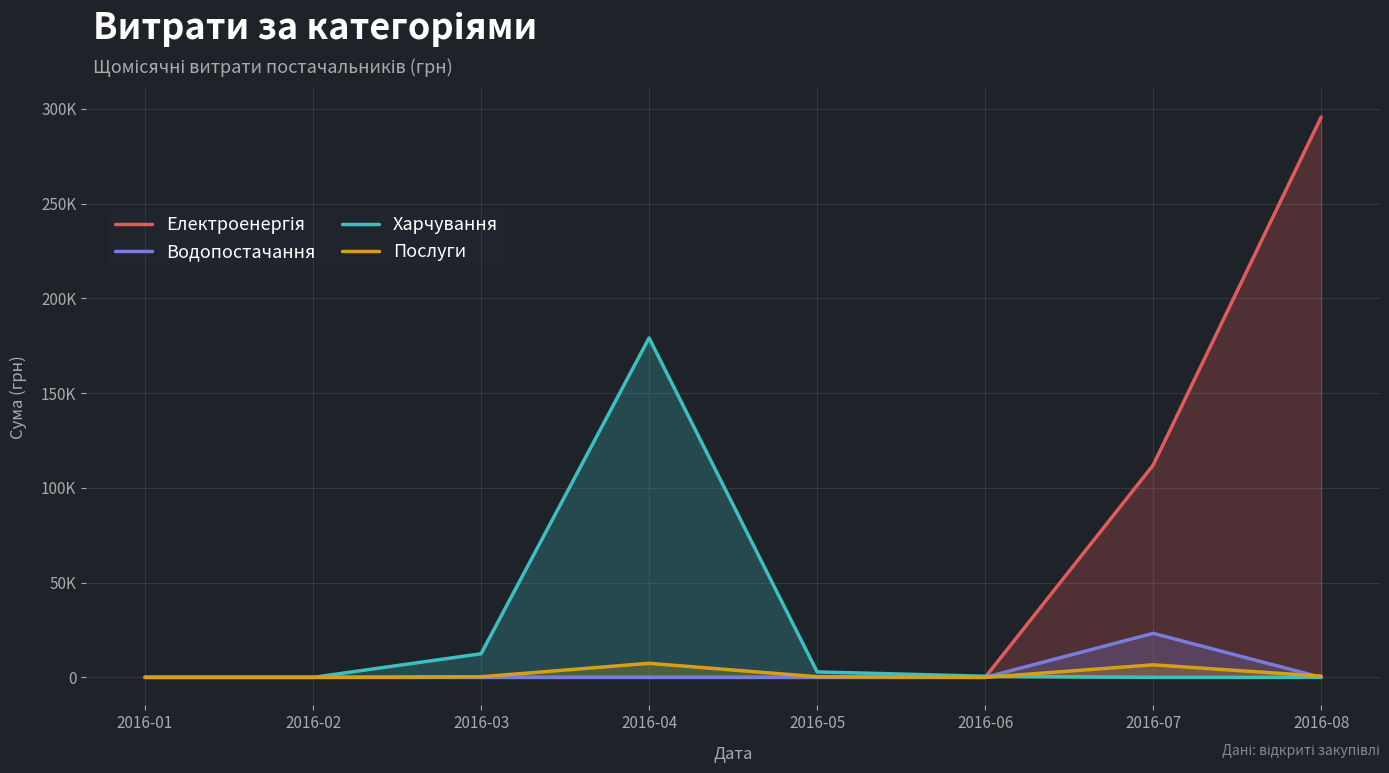

What is the difference between the highest and lowest values at 2016-05?

2886.0